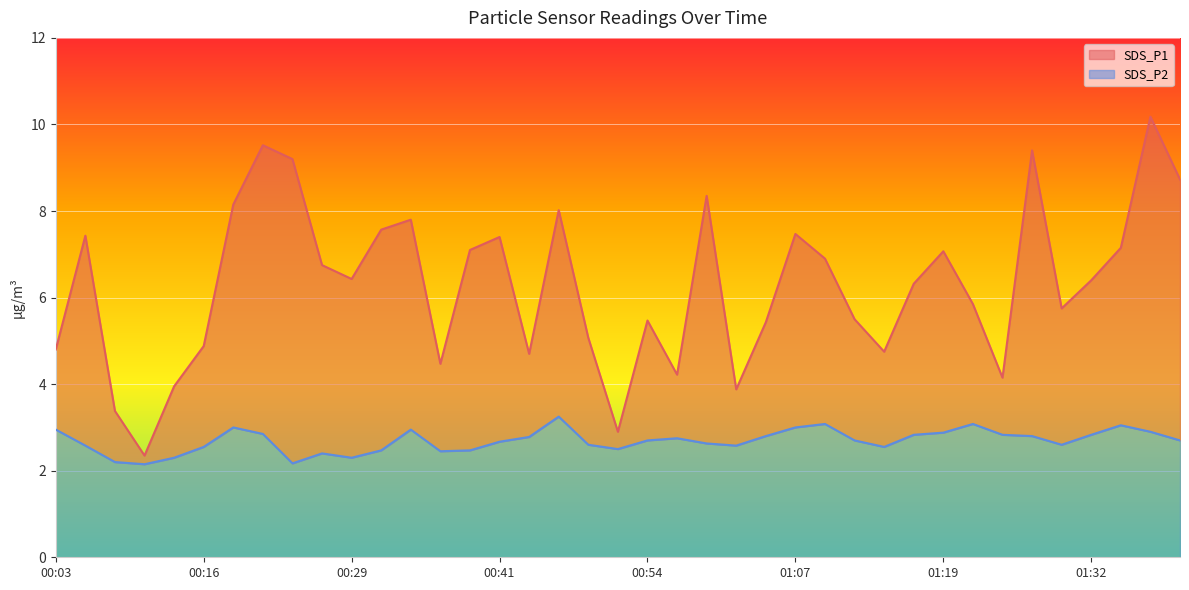

What are all the series names shown in the legend?

SDS_P1, SDS_P2